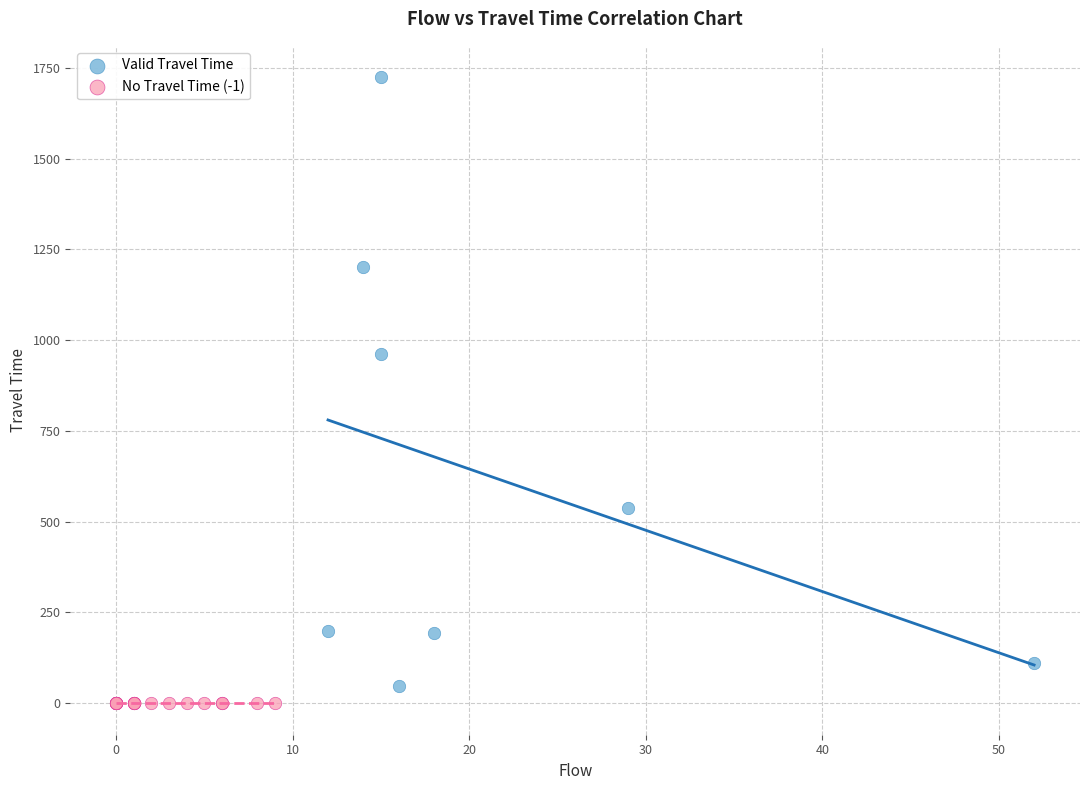

Which series contains the highest Y value?

Valid Travel Time